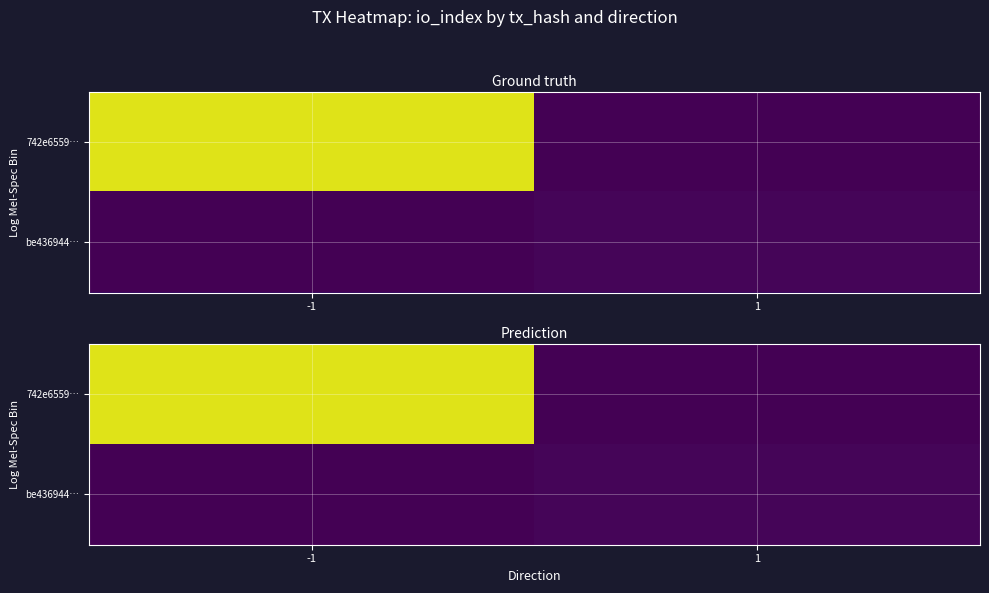

Which series changed the most between -1 and 1?

742e6559…